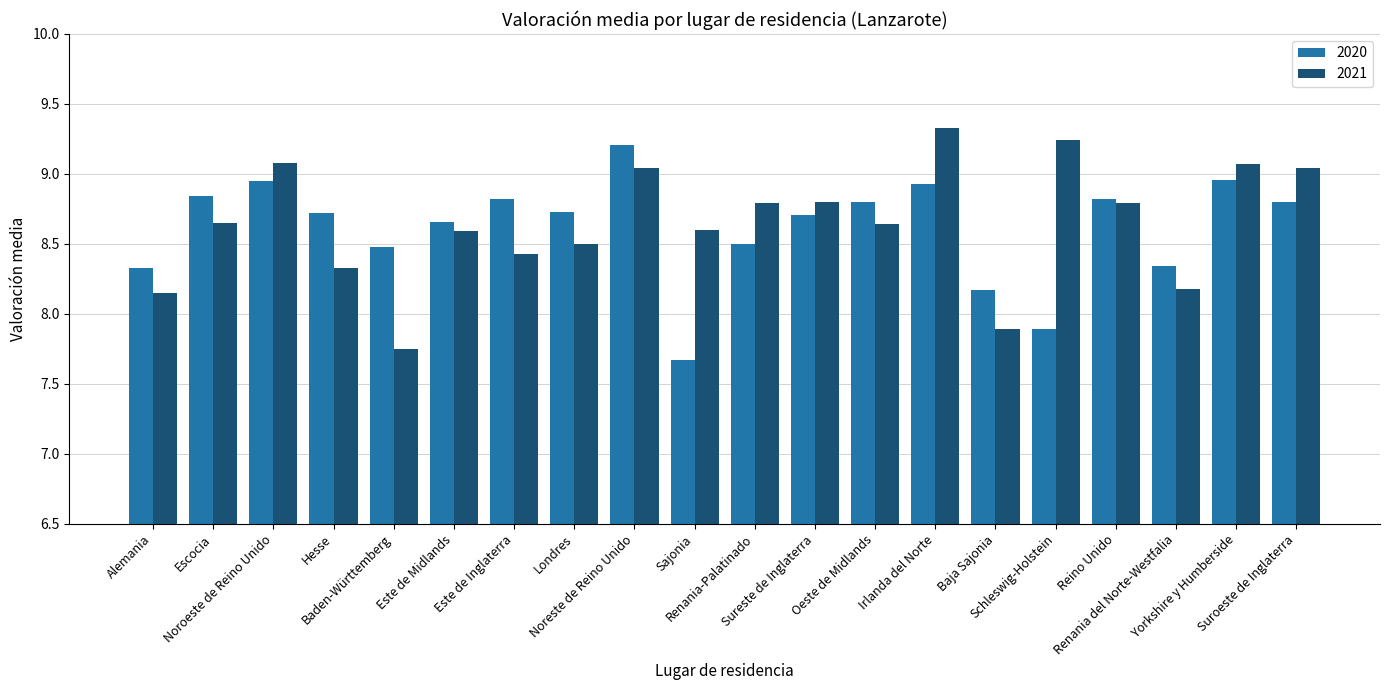

What is the sum of all 2020 values?

172.3